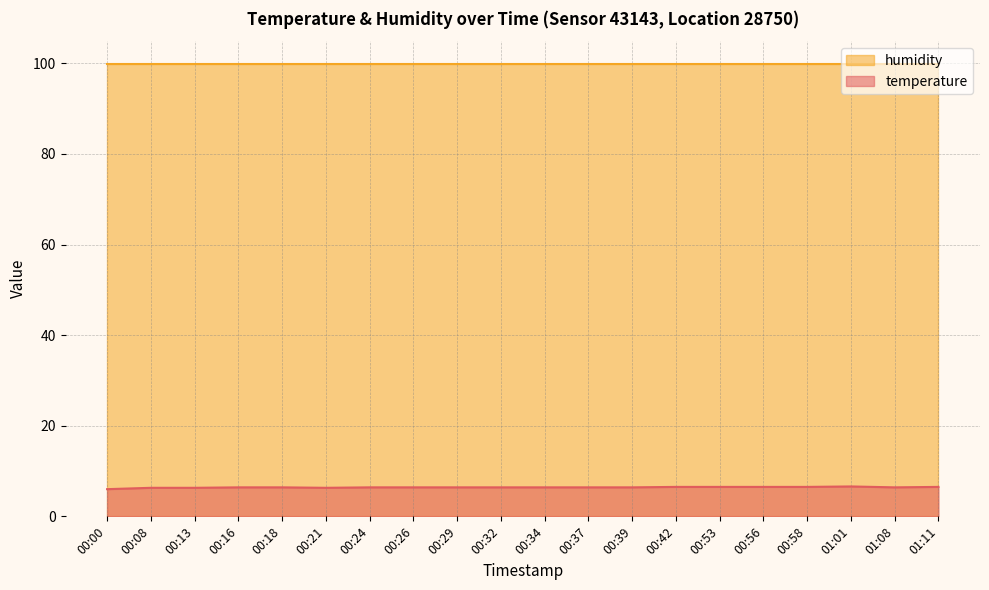

Which category has the highest value across all series?

01:01